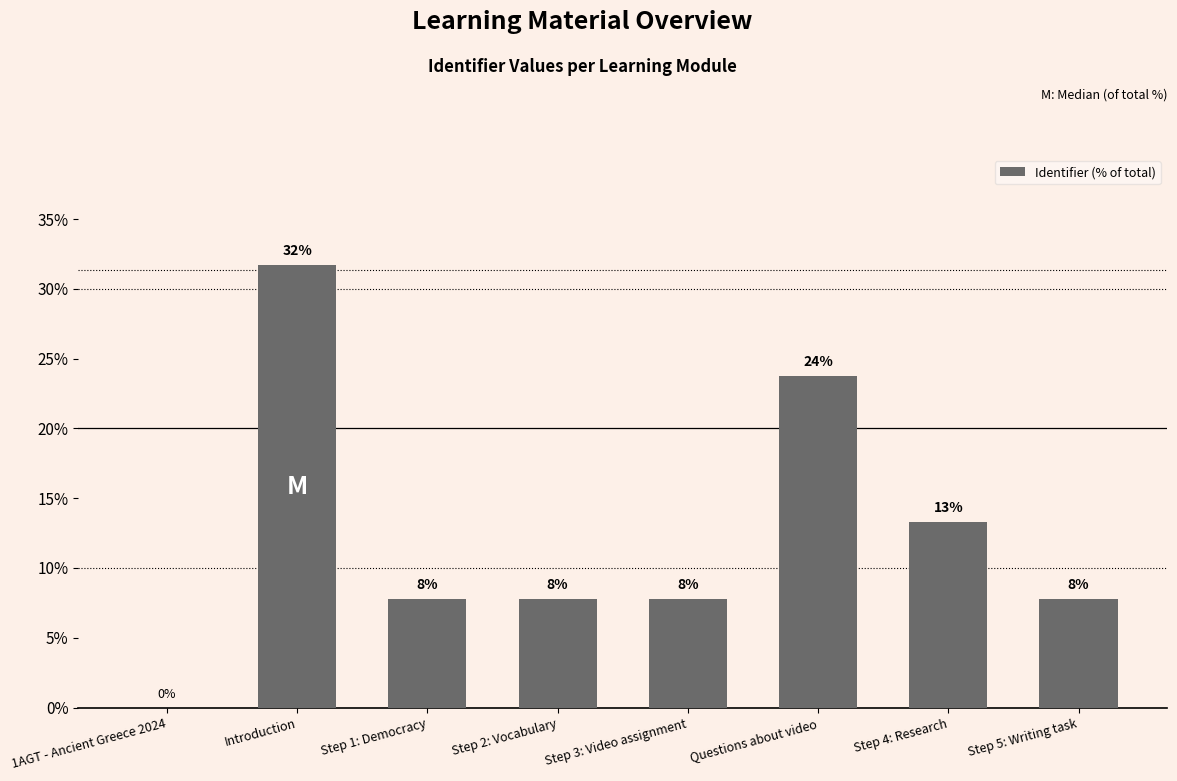

Which label corresponds to the largest value in the chart?

Introduction